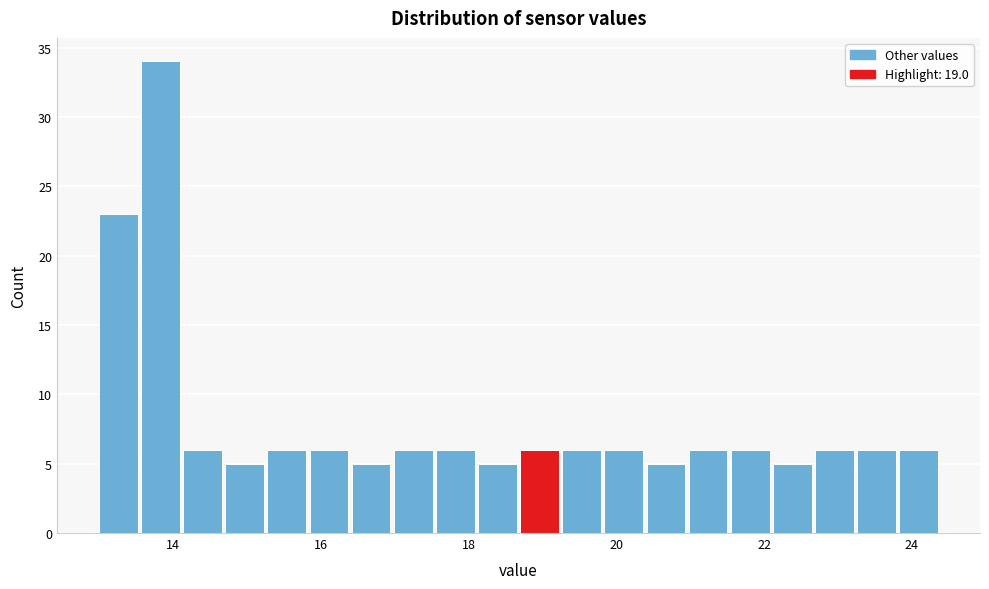

Around what value on the x-axis is the tallest bar? Give the approximate position of its centre, as read against the axis.

13.8